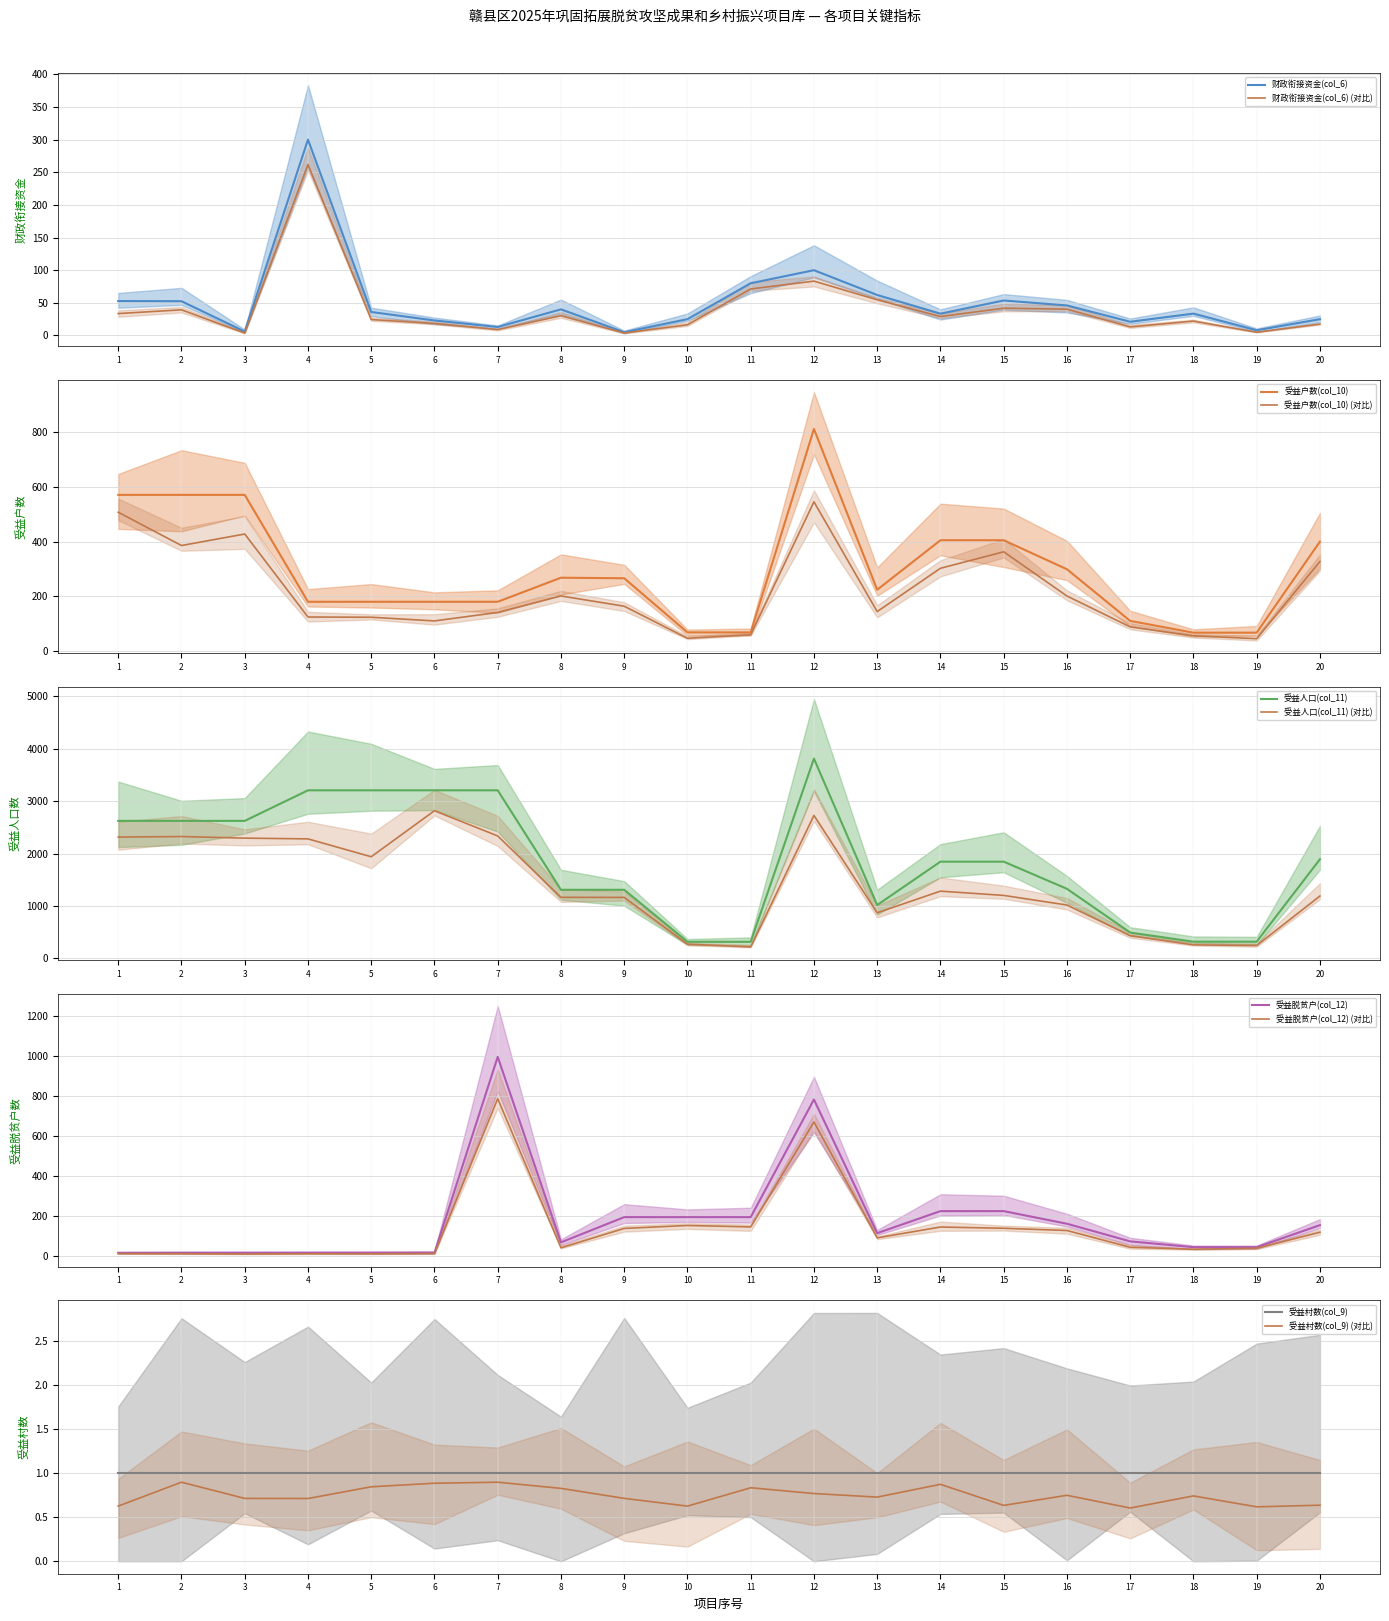

What is the difference between the maximum and minimum values in the 财政衔接资金(col_6) series?

295.0